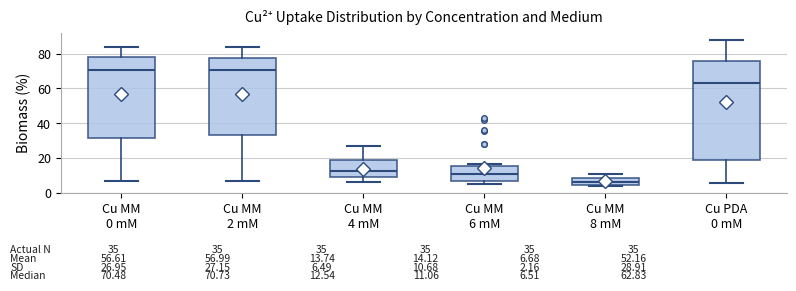

Comparing the boxes themselves (not the whiskers), which one is the tallest?

Cu PDA 0 mM